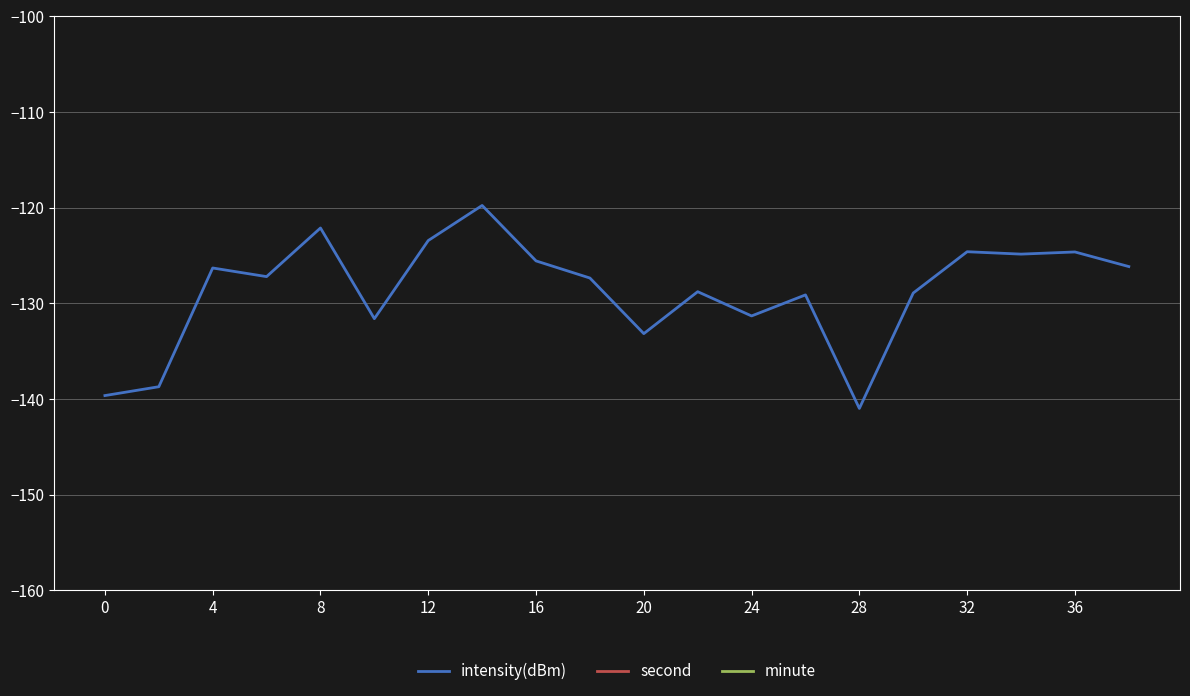

What is the minimum value shown in the chart?

-141.0